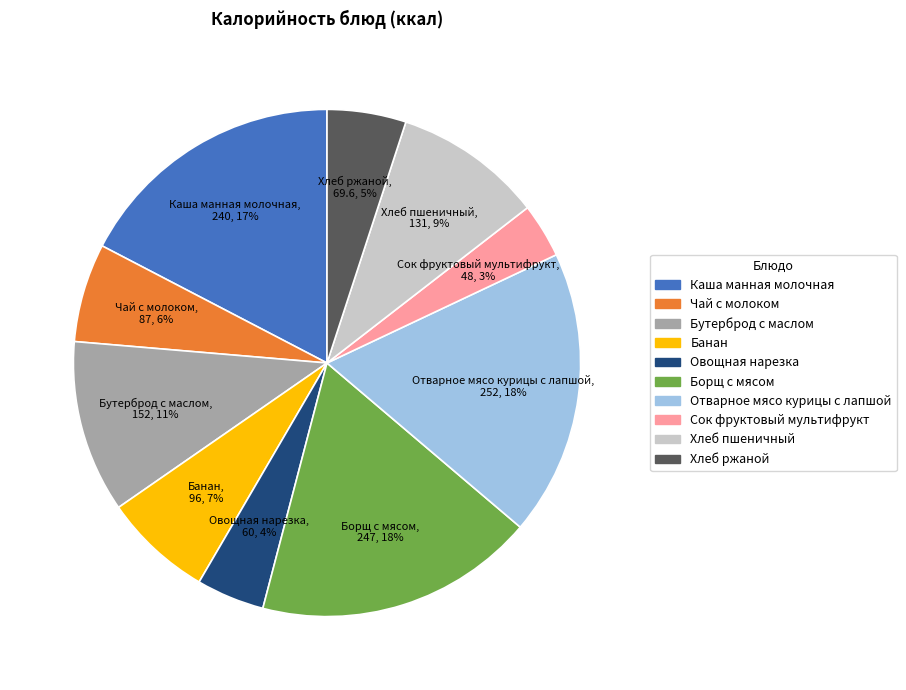

Is it true that Хлеб пшеничный is 16% of the pie?

False